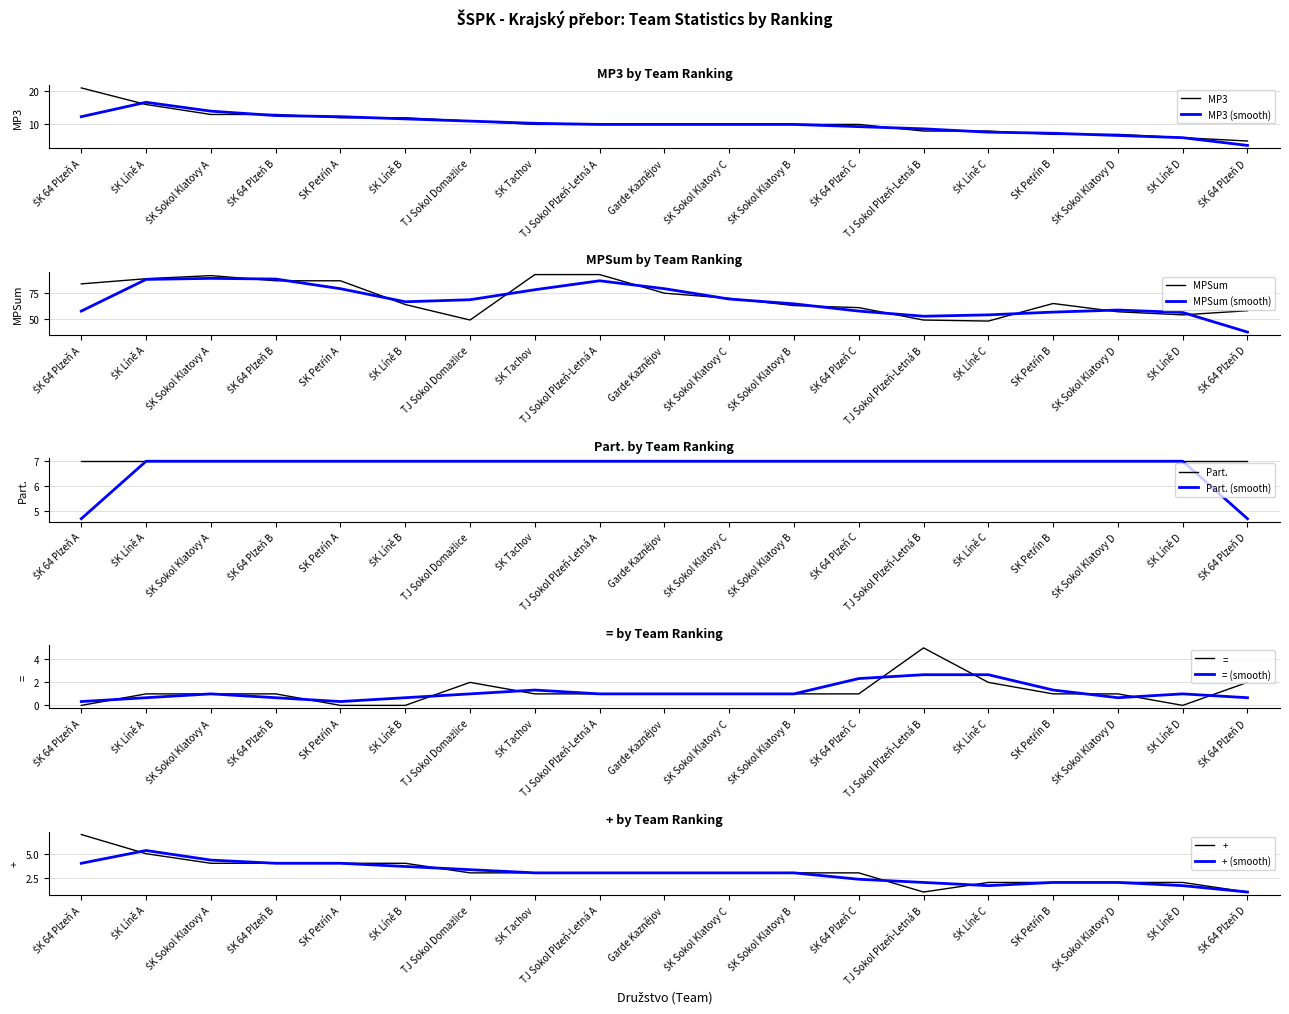

Which category has the highest value in the MPSum series?

ŠK Tachov